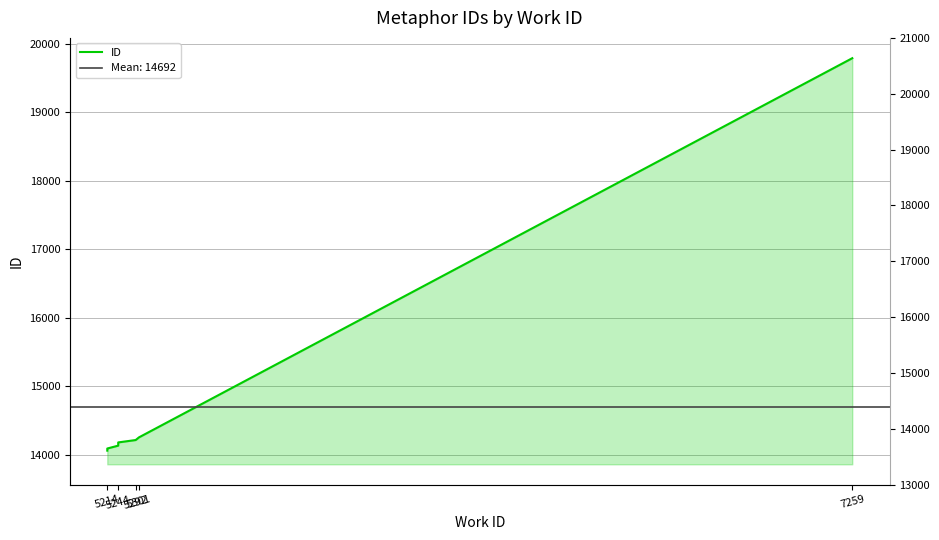

The value at 7259 is 33638. True or false?

False